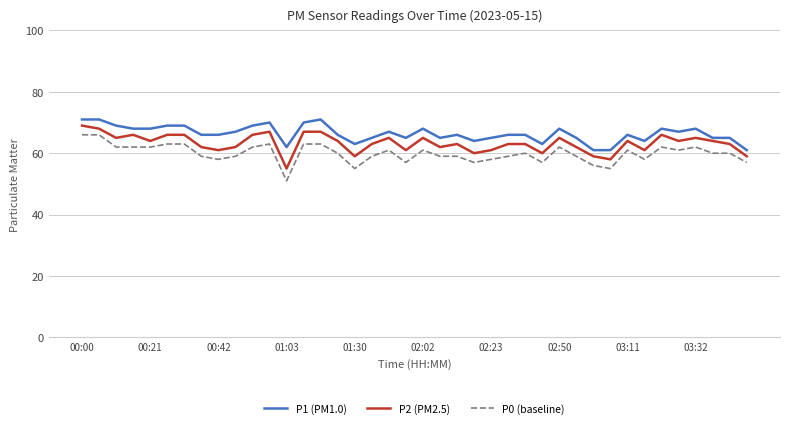

What is the difference between the maximum and minimum values in the P1 (PM1.0) series?

10